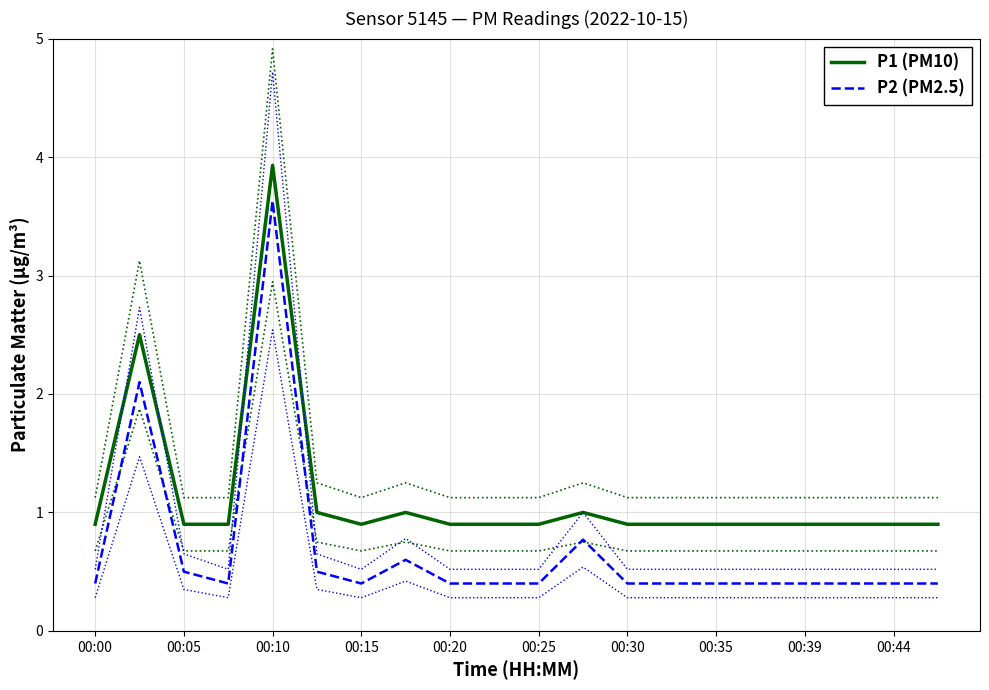

Reading left to right, what are all the values shown in this chart?

P1 (PM10): 0.9	2.5	0.9	0.9	3.9	1.0	0.9	1.0	0.9	0.9	0.9	1.0	0.9	0.9	0.9	0.9	0.9	0.9	0.9	0.9
P2 (PM2.5): 0.4	2.1	0.5	0.4	3.6	0.5	0.4	0.6	0.4	0.4	0.4	0.8	0.4	0.4	0.4	0.4	0.4	0.4	0.4	0.4